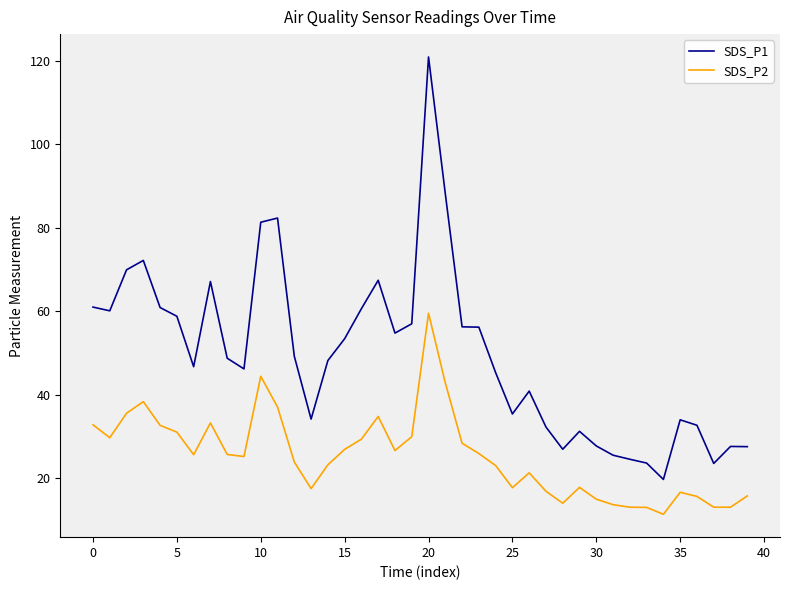

What is the difference between the maximum and minimum values in the SDS_P1 series?

101.2